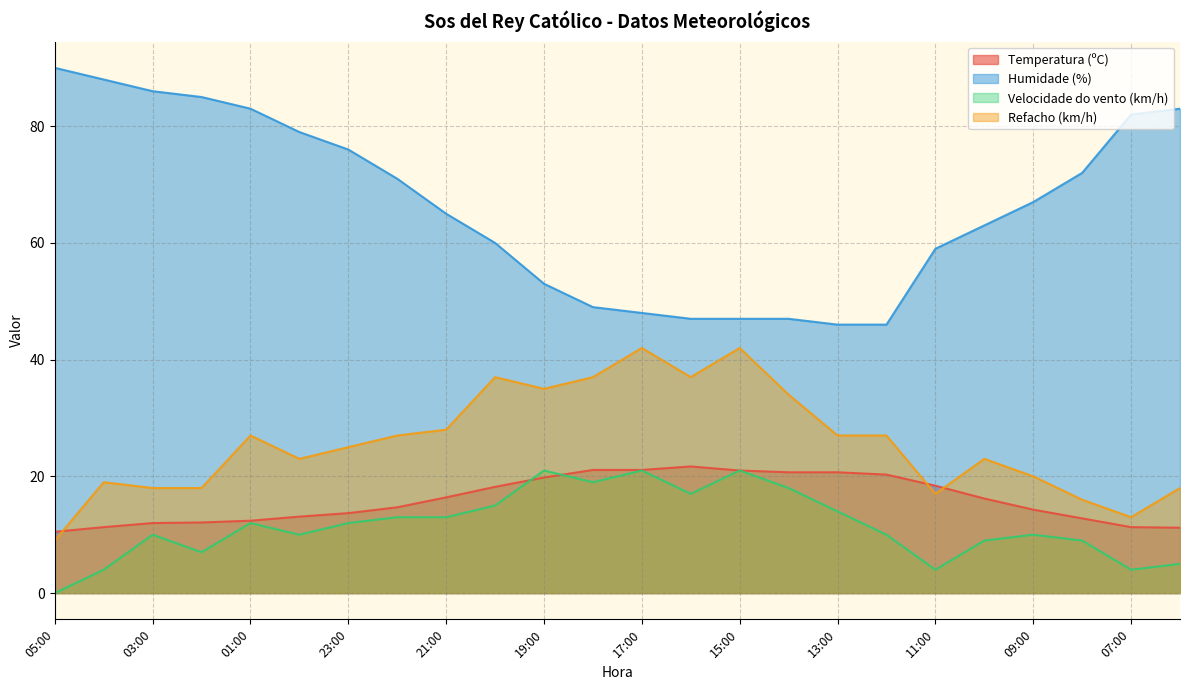

Which series has the largest total across all categories?

Humidade (%)